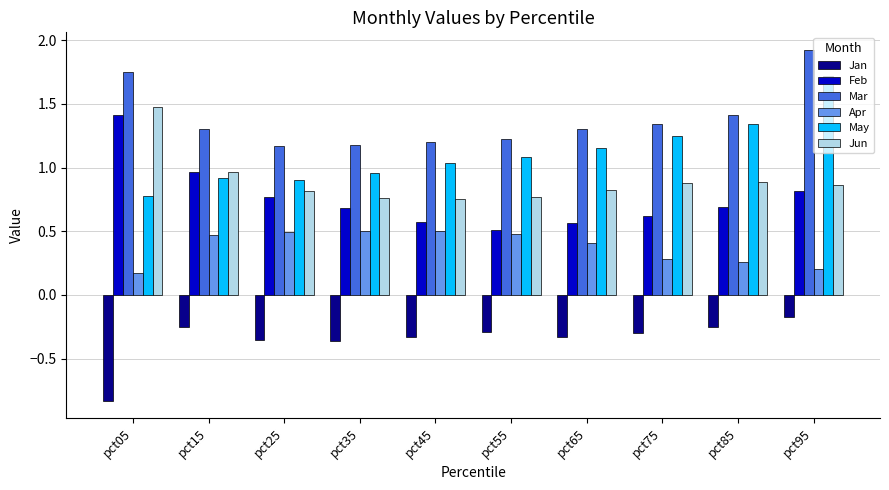

Read the Feb value at pct35.

0.7